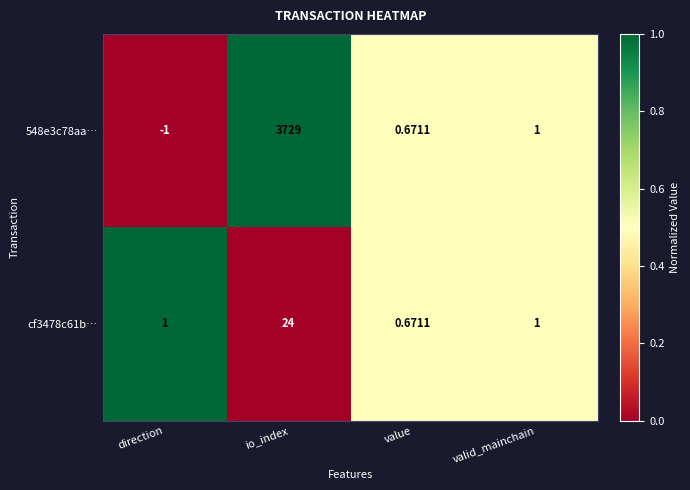

At which label does 548e3c78aa… first exceed 1?

io_index